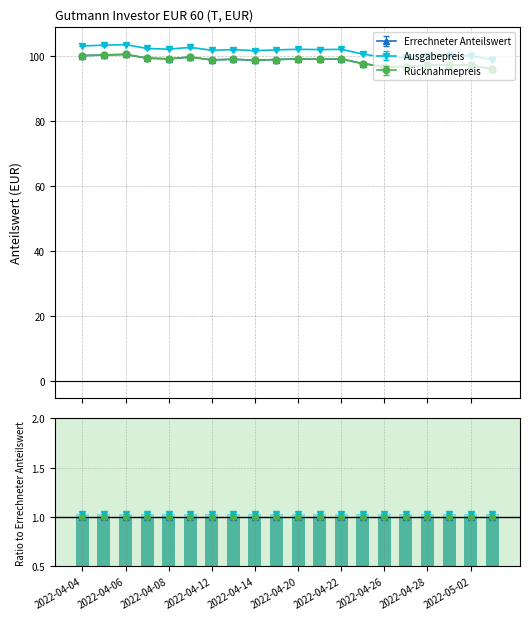

Are the bars horizontal?

No